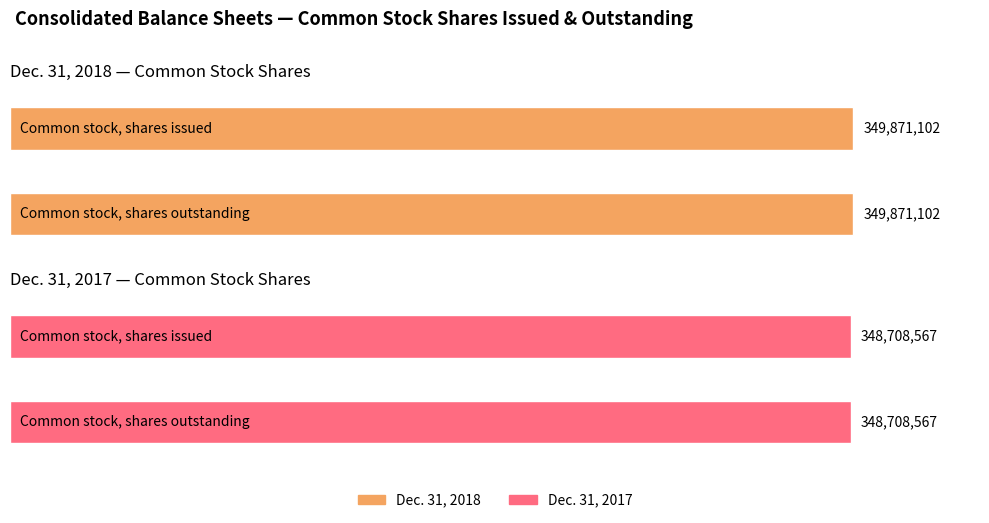

Reading left to right, extract all data points from this chart.

Dec. 31, 2018: 349871102	349871102
Dec. 31, 2017: 348708567	348708567